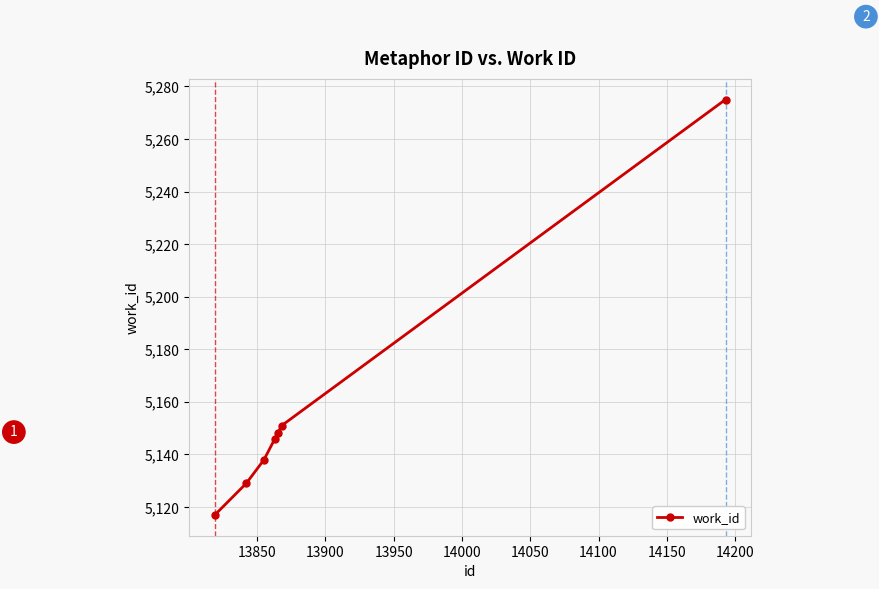

What is the greatest value displayed?

5275